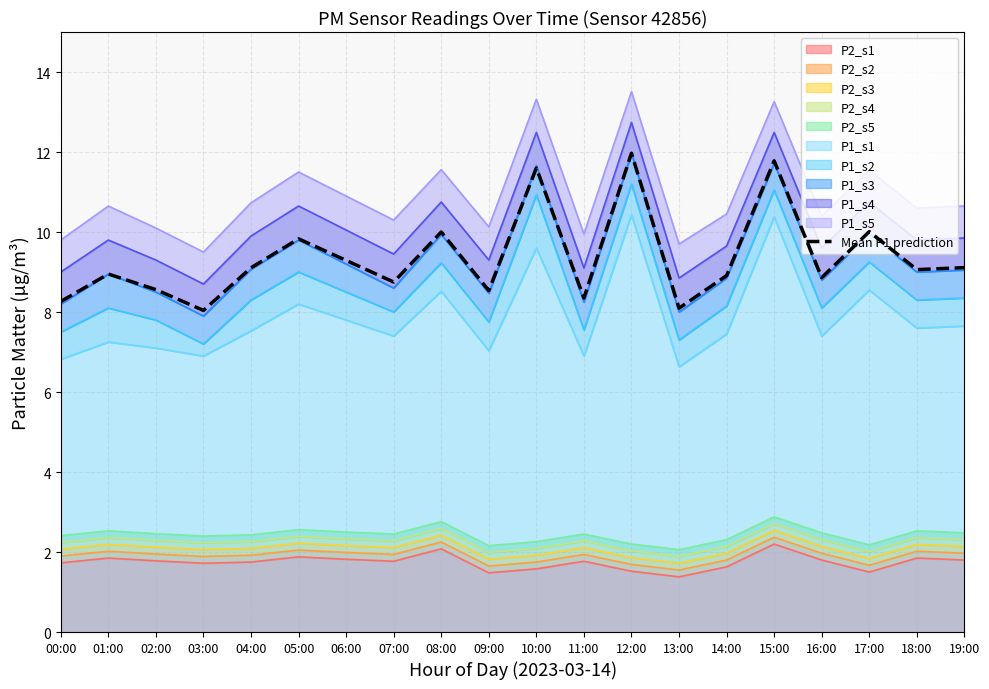

List the labels in order of value, largest first.

12:00, 15:00, 10:00, 17:00, 08:00, 05:00, 06:00, 19:00, 04:00, 18:00, 01:00, 14:00, 16:00, 07:00, 02:00, 09:00, 11:00, 00:00, 13:00, 03:00